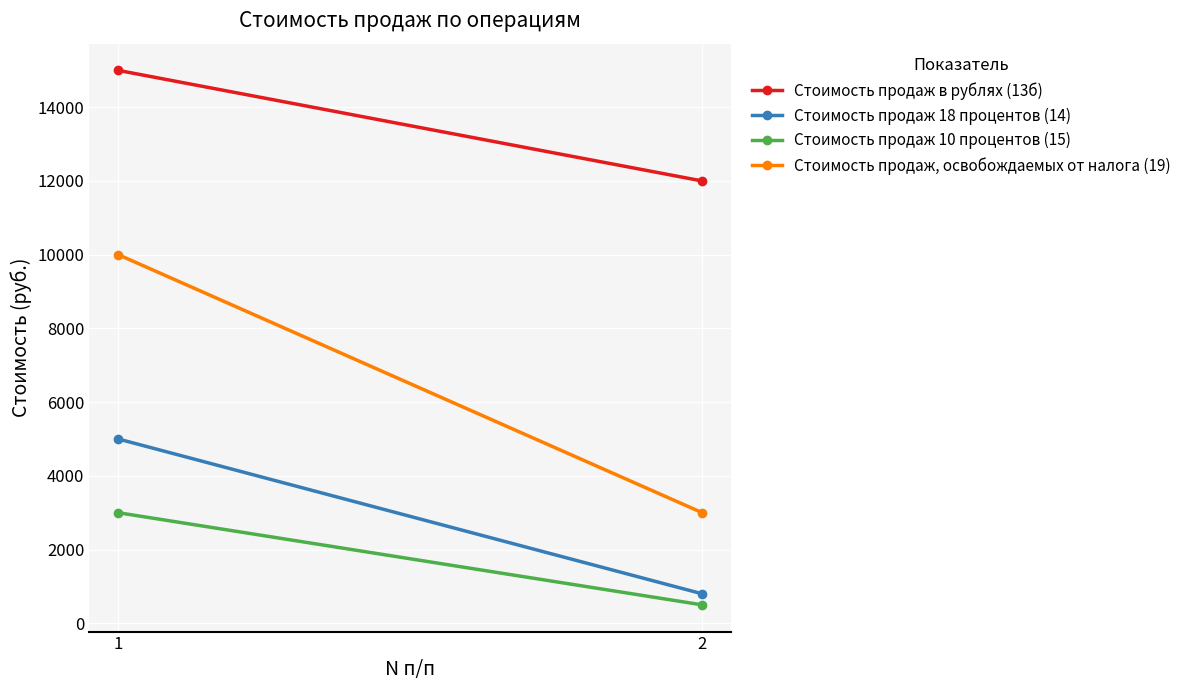

What is the value of the Стоимость продаж 10 процентов (15) point at the 2nd from the left?

500